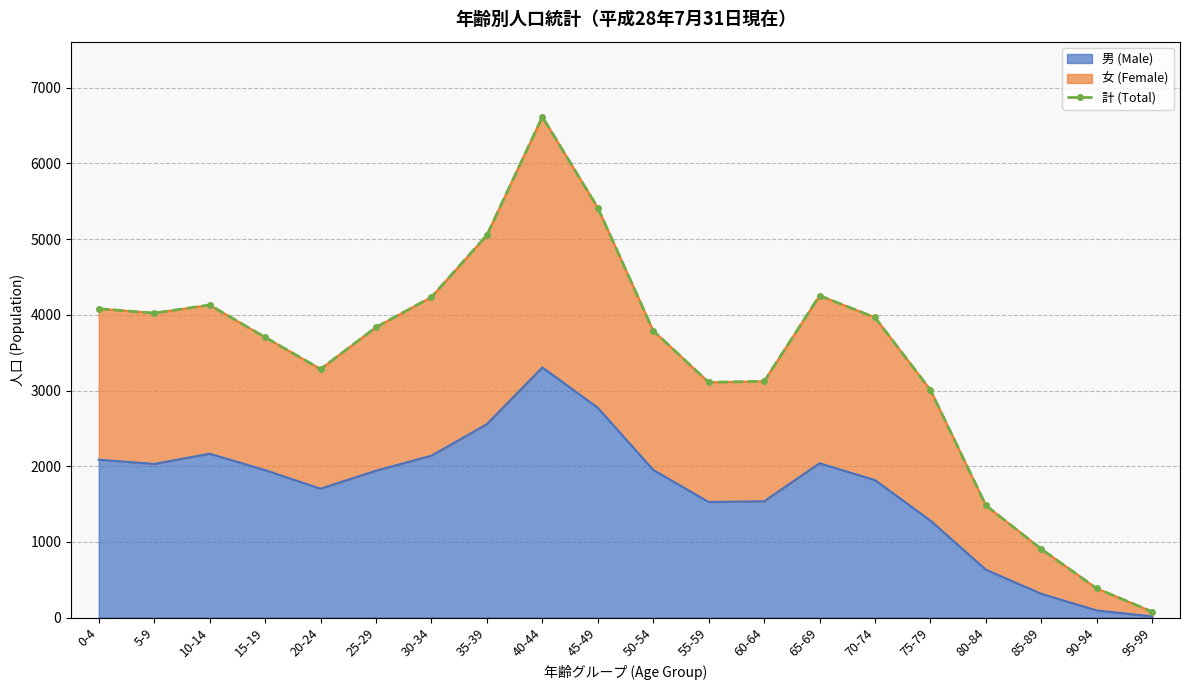

What is the difference between the values at 15-19 and 70-74?

261